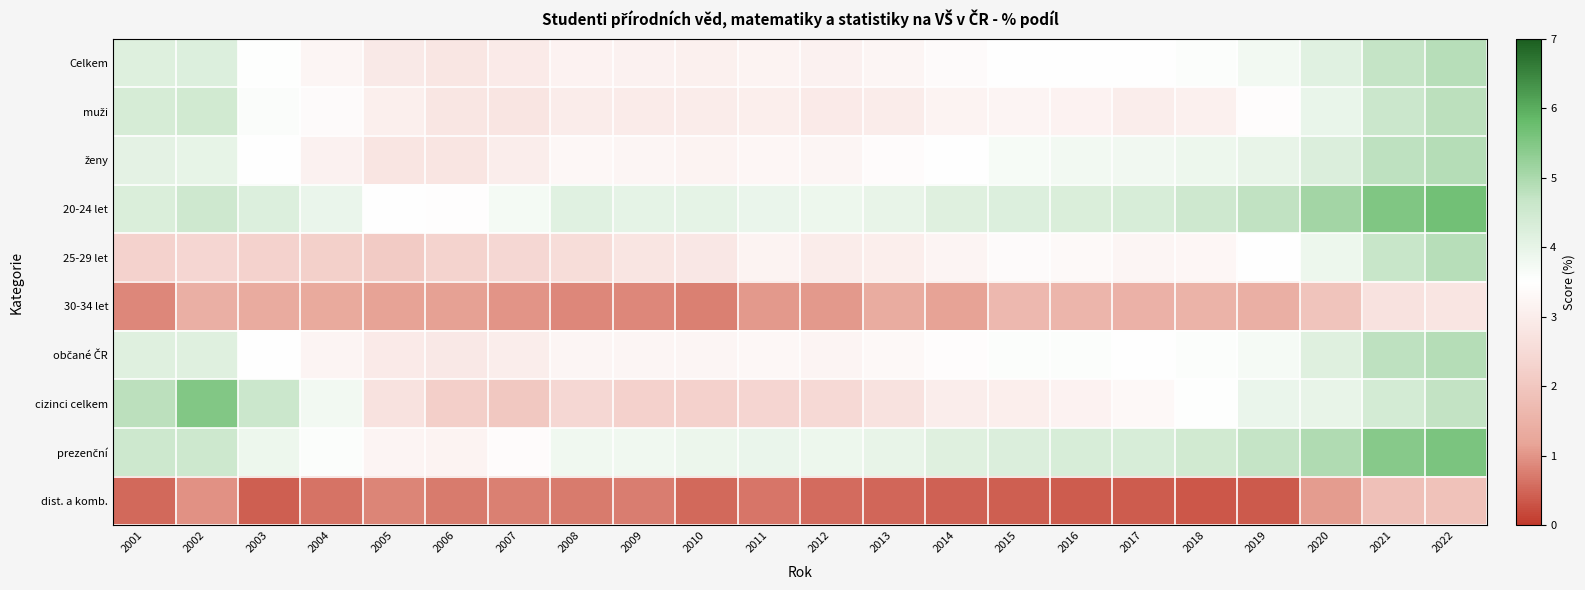

Which category has the lowest value across all series?

2018